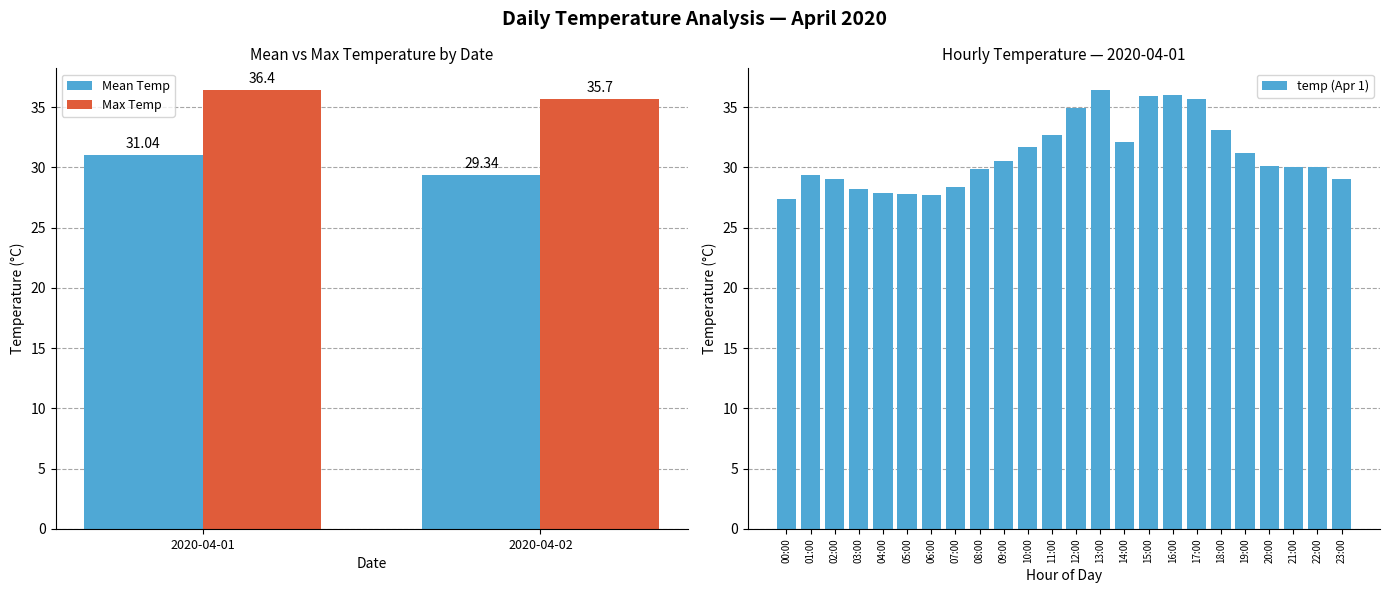

What is the highest value of the Mean Temp series?

31.0